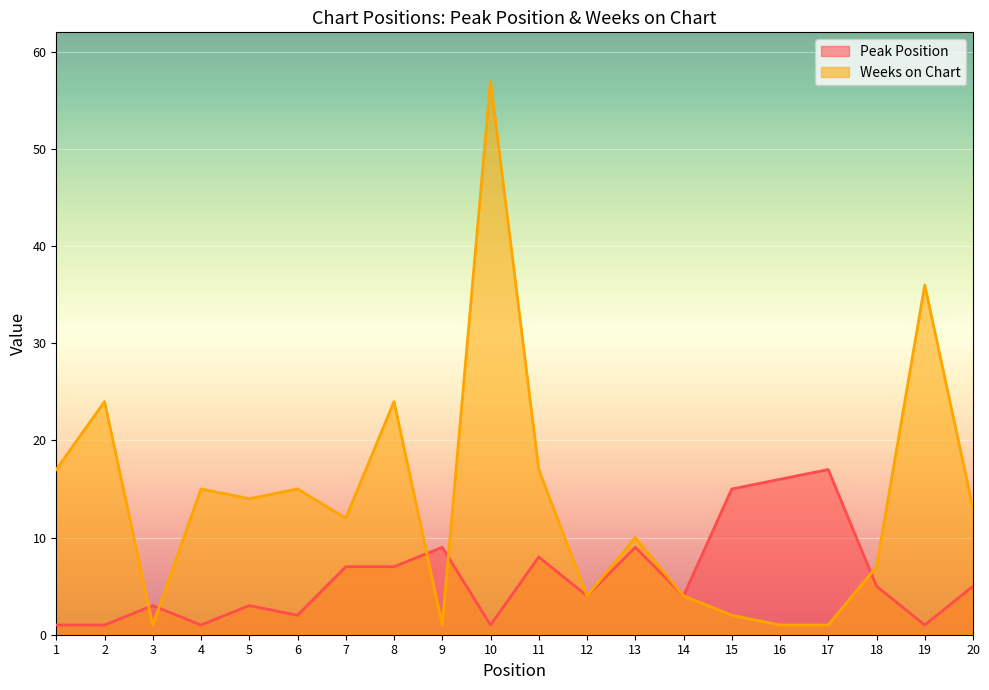

Where is Weeks on Chart nearest to the value 29?

2